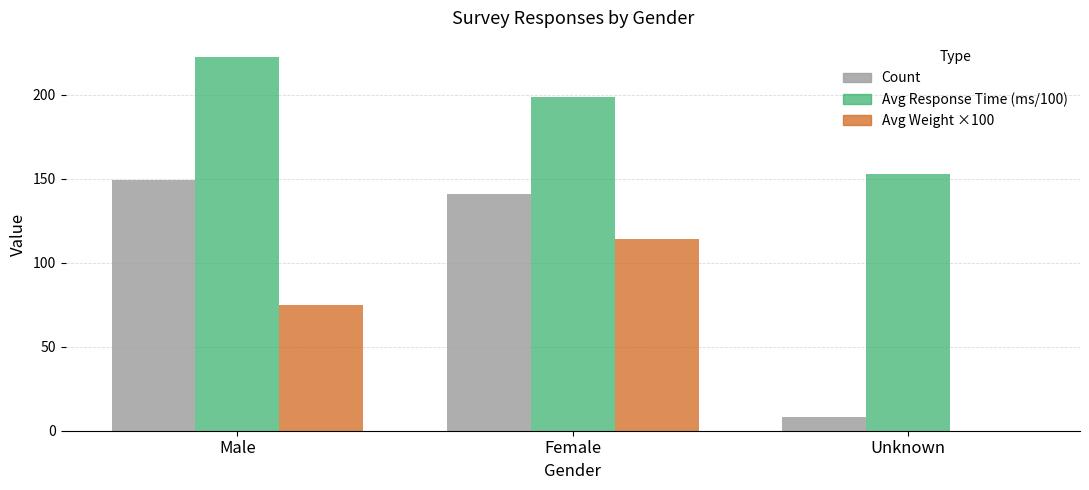

Which label corresponds to the largest value in the chart?

Male